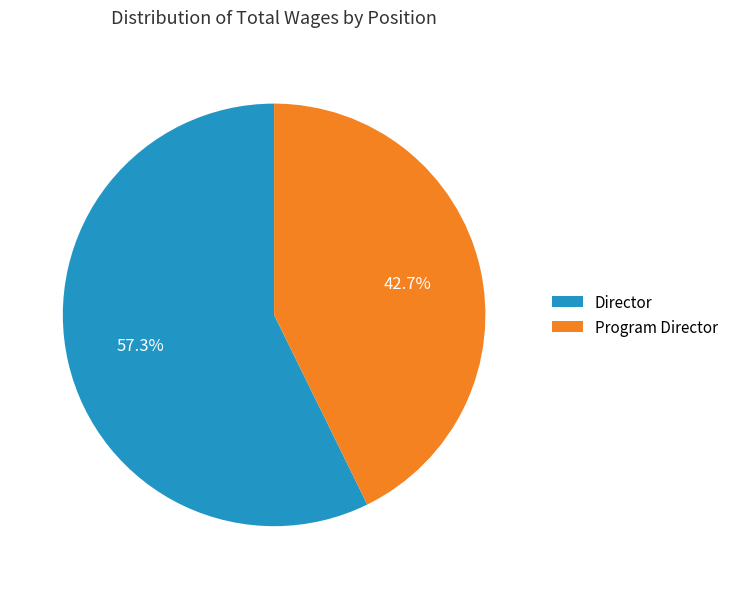

Which slice represents more than half of the pie?

Director